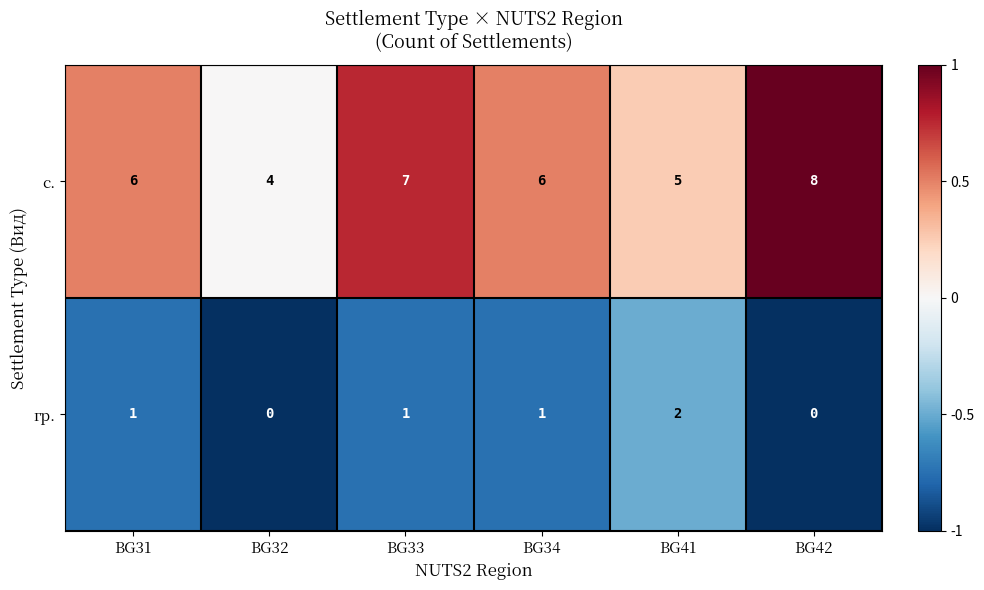

What is the sum of all с. values?

36